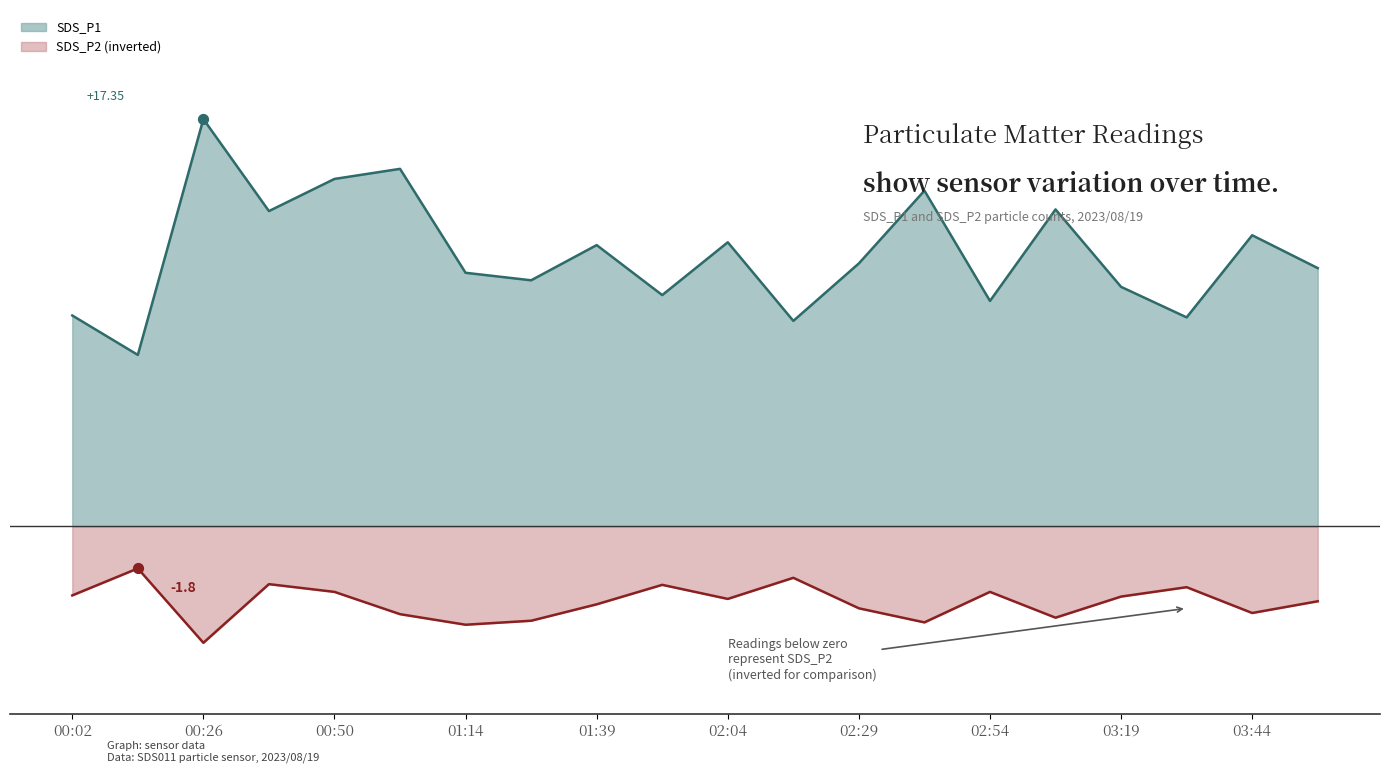

Which series has the largest total across all categories?

SDS_P1